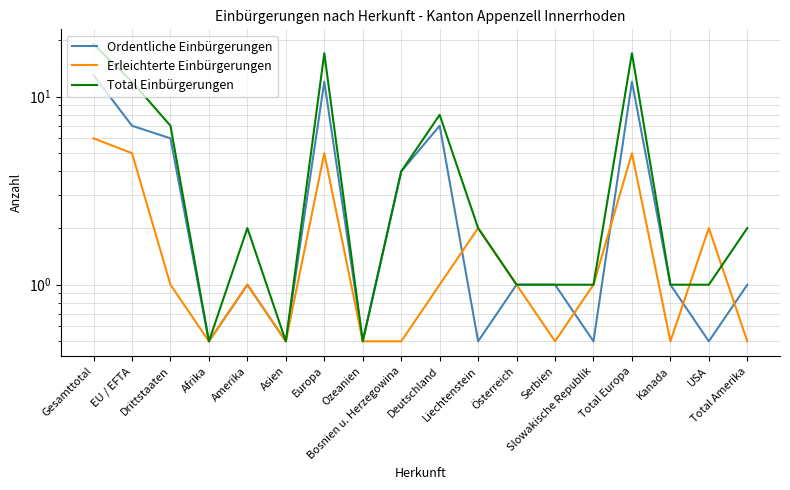

Where do Erleichterte Einbürgerungen and Ordentliche Einbürgerungen first cross each other?

Deutschland and Liechtenstein